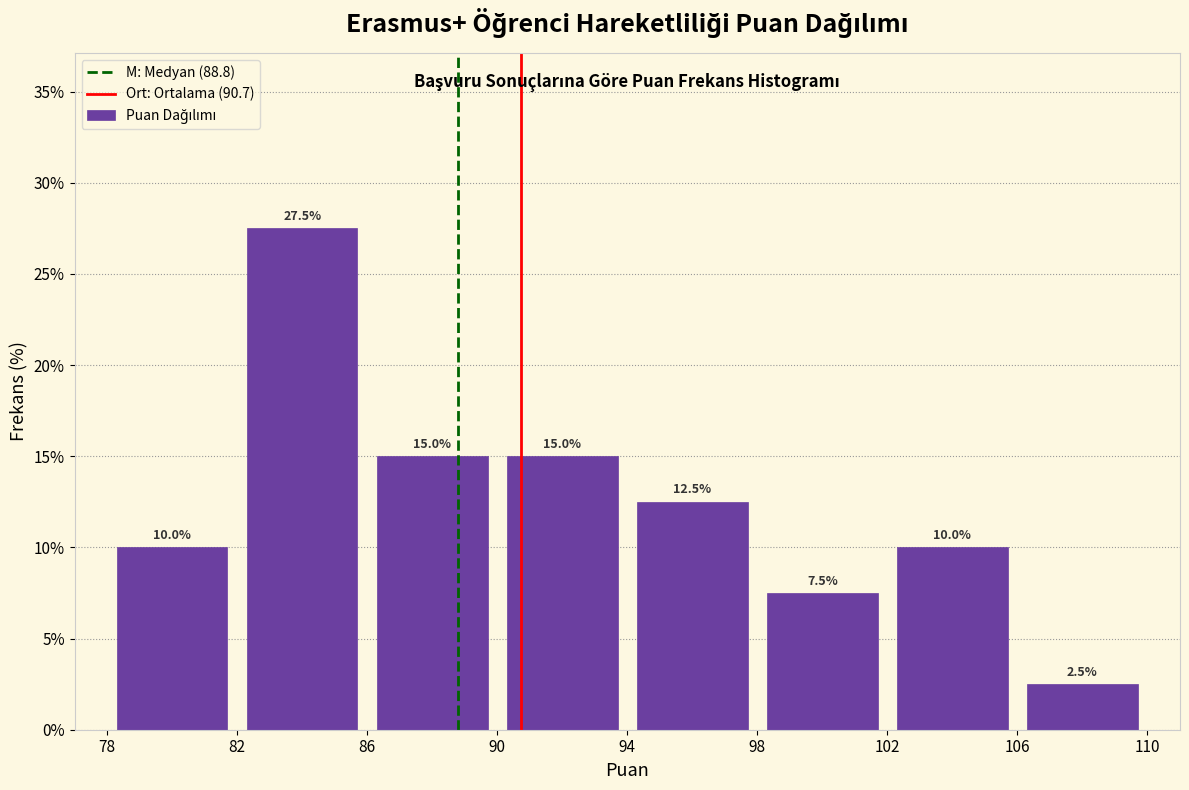

Reading left to right, transcribe this chart: for each bar, give the range it covers on the x-axis and its height.

78 to 82: 10.0
82 to 86: 27.5
86 to 90: 15.0
90 to 94: 15.0
94 to 98: 12.5
98 to 102: 7.5
102 to 106: 10.0
106 to 110: 2.5